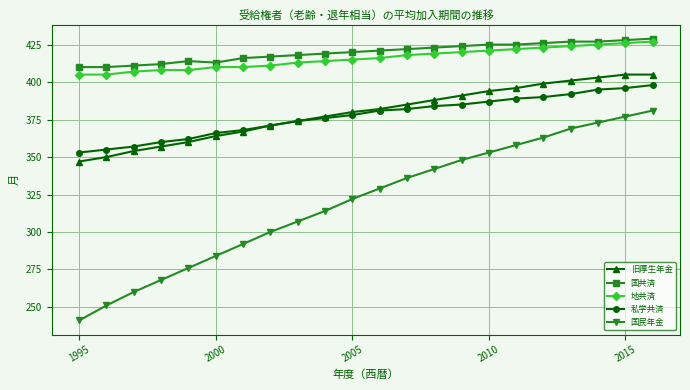

What is the value of the 私学共済 point at the 21st from the left?

396